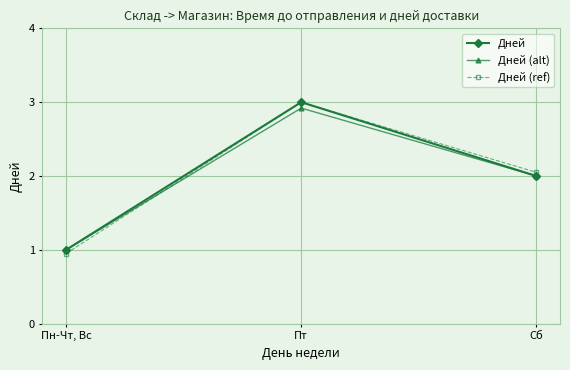

What position from the left is Сб?

3